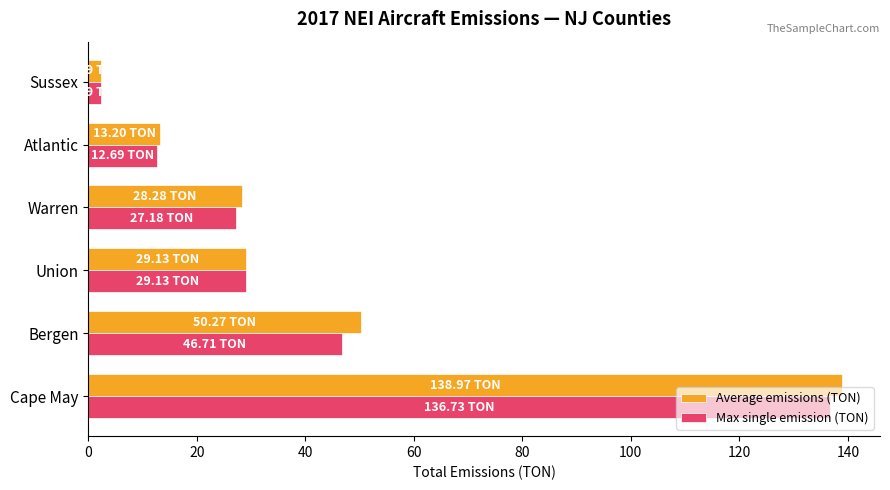

At which label does Max single emission (TON) reach its minimum?

Sussex